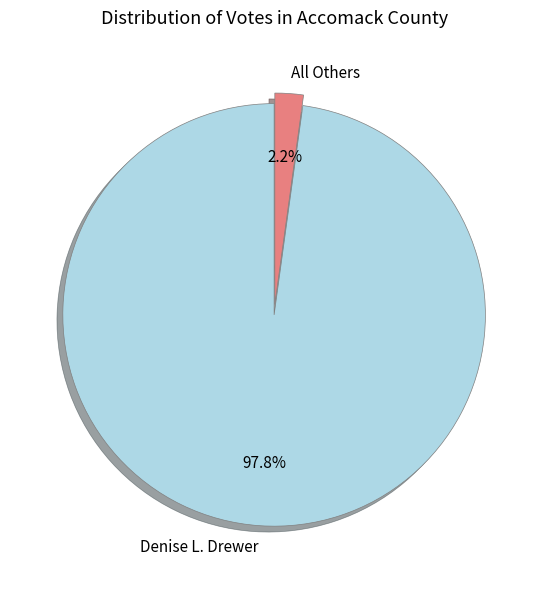

Which category has the biggest portion of the pie?

Denise L. Drewer